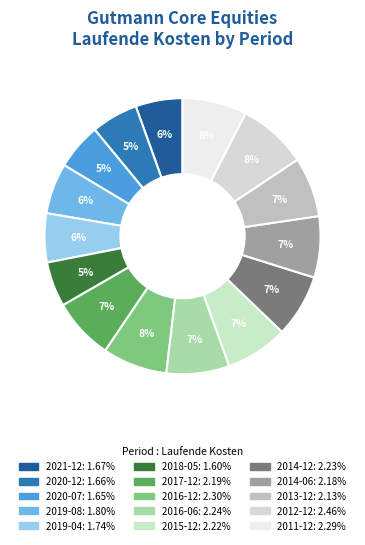

How many segments does this pie chart have?

15